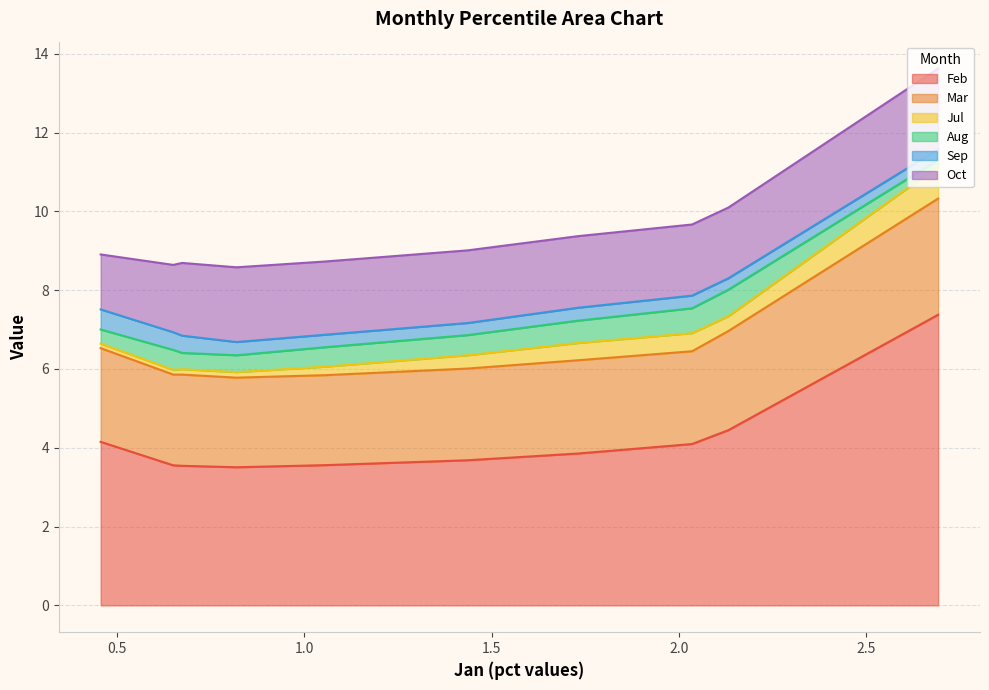

Between pct45 and pct75, which series saw the biggest shift?

Jul